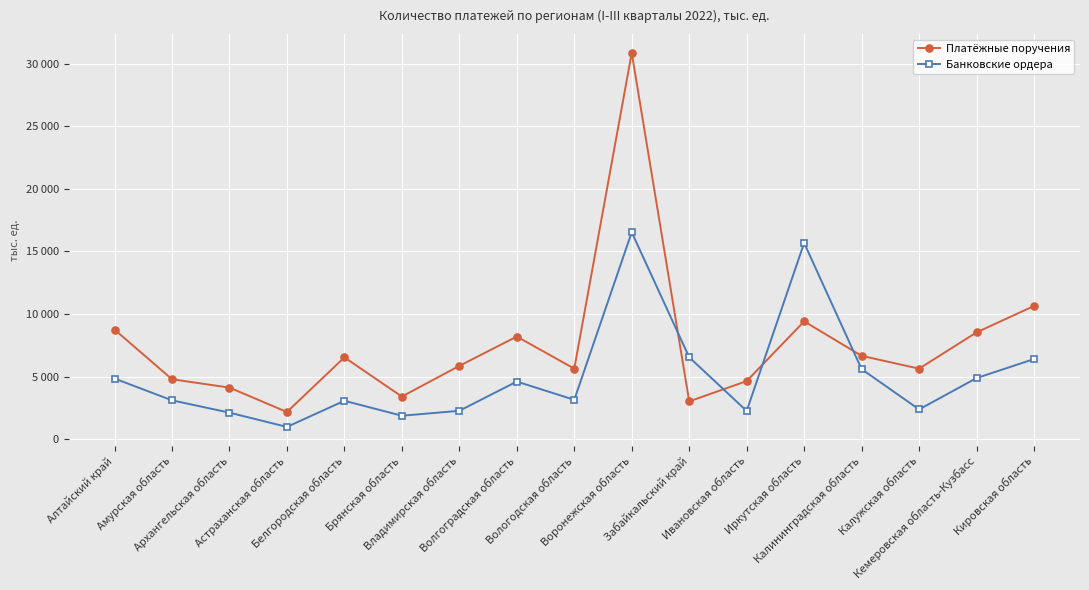

Reading left to right, extract all data points from this chart.

Платёжные поручения: 8768.7	4802.7	4136.1	2186.9	6550.0	3421.5	5869.9	8210.2	5648.1	30854.7	3038.9	4654.9	9422.8	6671.7	5649.4	8543.2	10652.9
Банковские ордера: 4860.4	3120.0	2137.4	997.8	3084.6	1891.0	2284.2	4617.7	3162.6	16534.9	6555.3	2271.4	15680.1	5610.4	2395.2	4895.5	6415.5